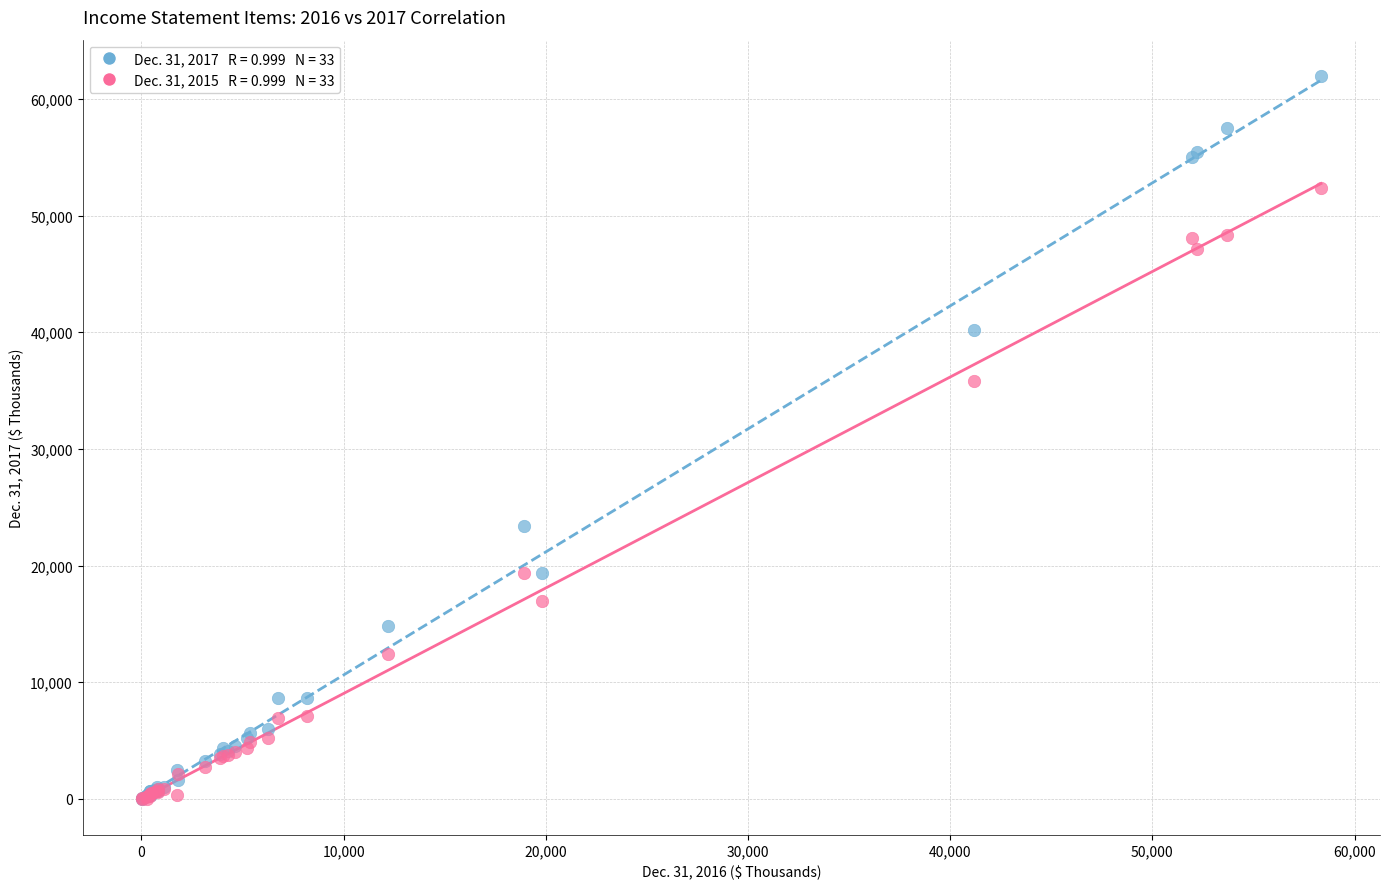

Across all series, what Y value is closest to 30995?

35804